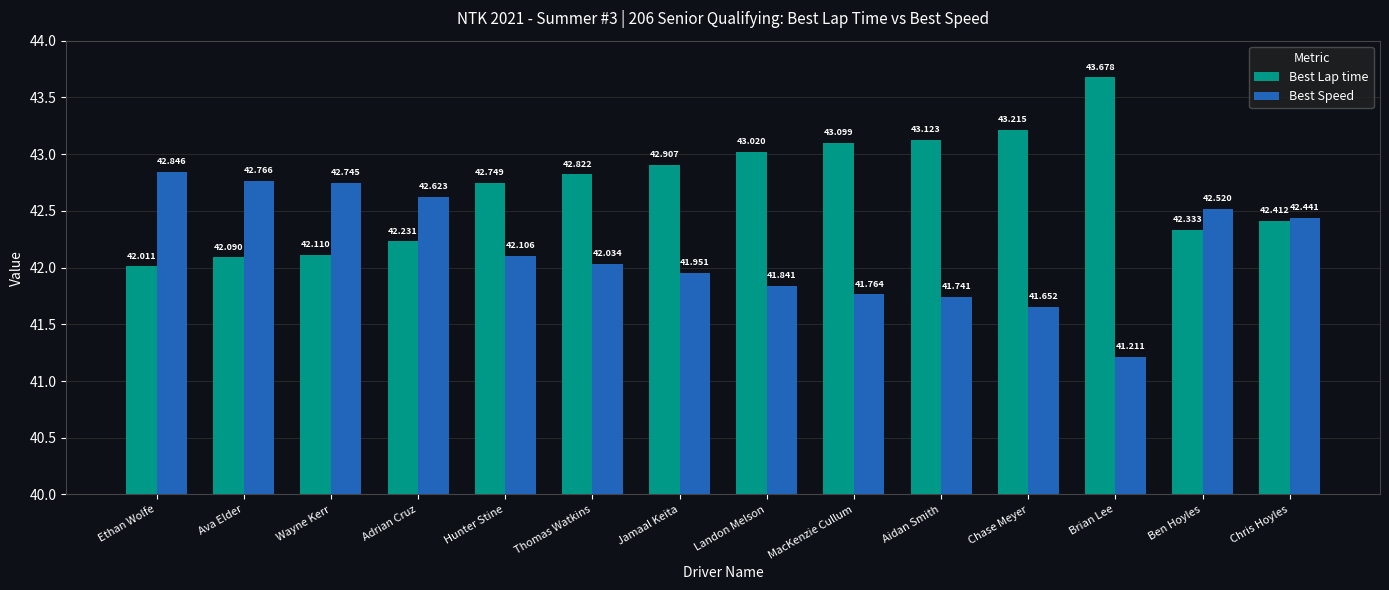

What is the difference between the Best Speed values at Aidan Smith and Adrian Cruz?

0.9